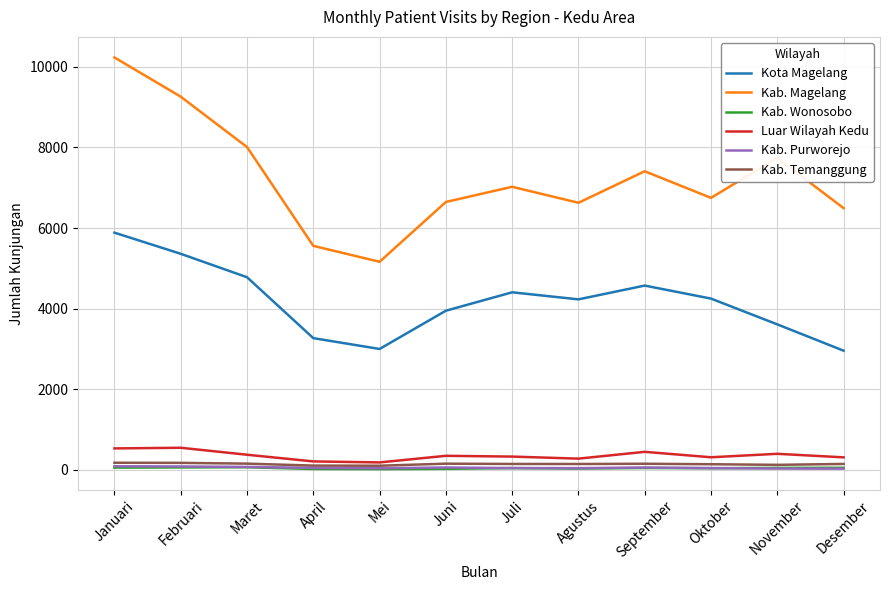

What position from the right is April?

9